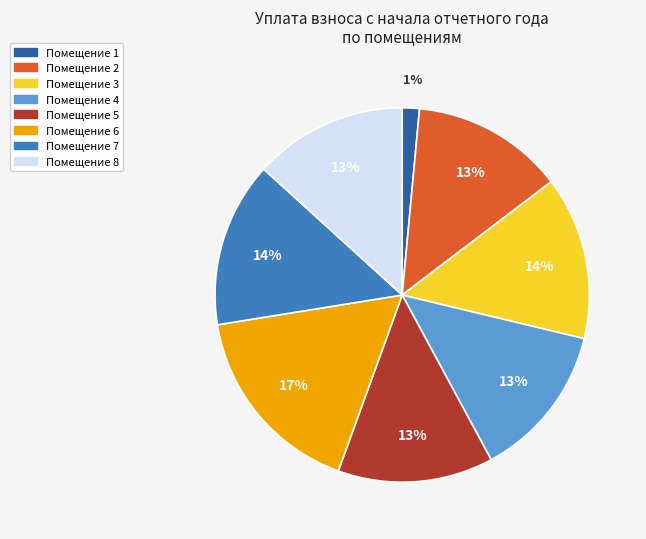

What is the ratio of the value at Помещение 5 to the value at Помещение 8?

1.0